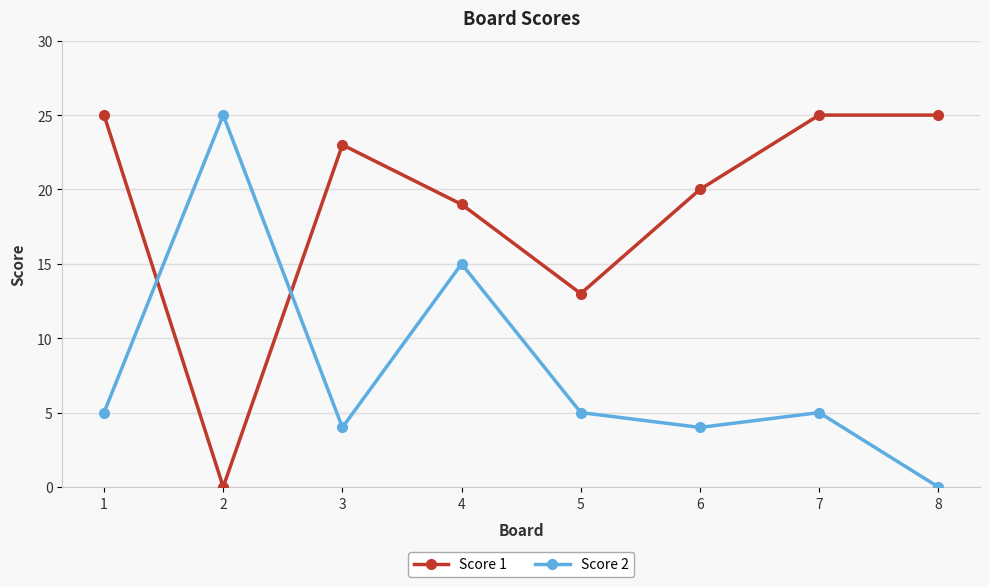

Where is Score 2 nearest to the value 12?

4